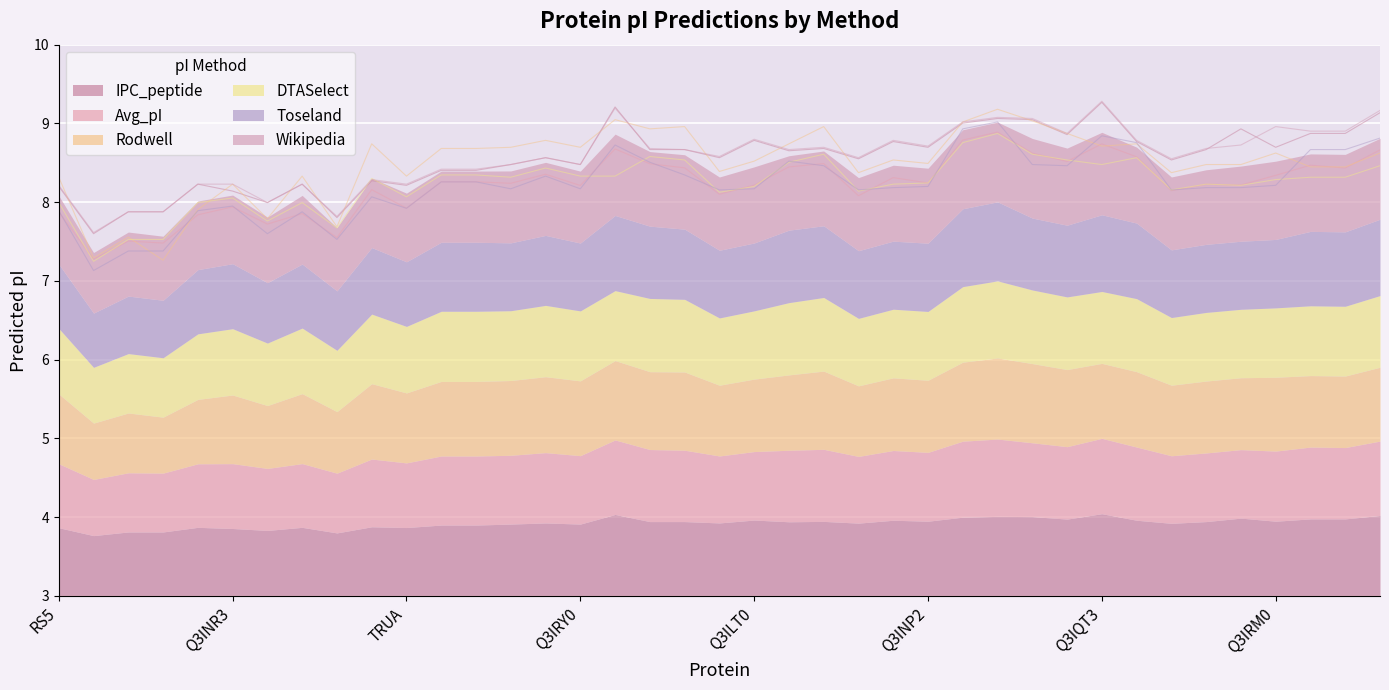

What is the label of the 24th point from the right?

Q3IRY0